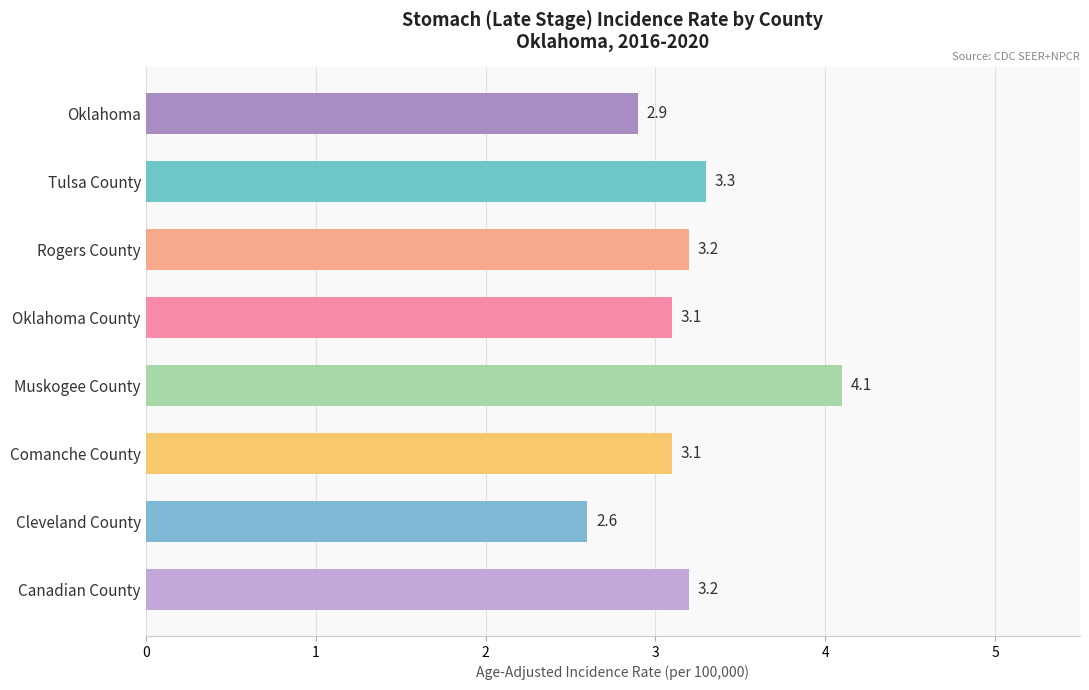

What is the sum of all values?

25.5